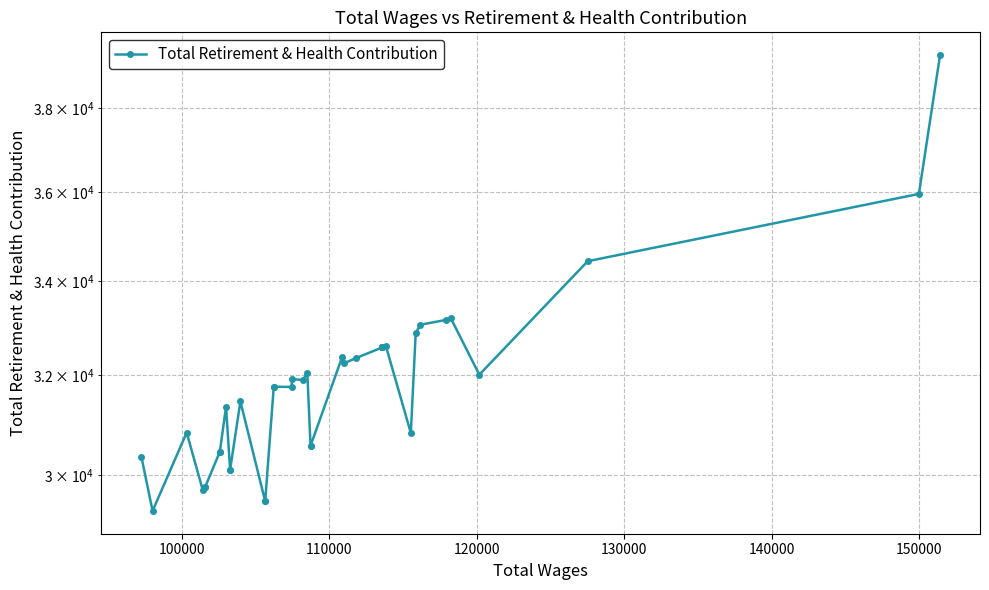

Reading left to right, extract all data points from this chart.

30361	29316	30834	29716	29776	29776	30454	30454	31349	30104	30104	31458	29499	29499	31759	31759	31753	31914	31897	32046	30573	30573	32377	32240	32348	32573	32573	32573	32573	32573	32608	30825	32876	33052	33156	33193	32005	34433	35958	39321